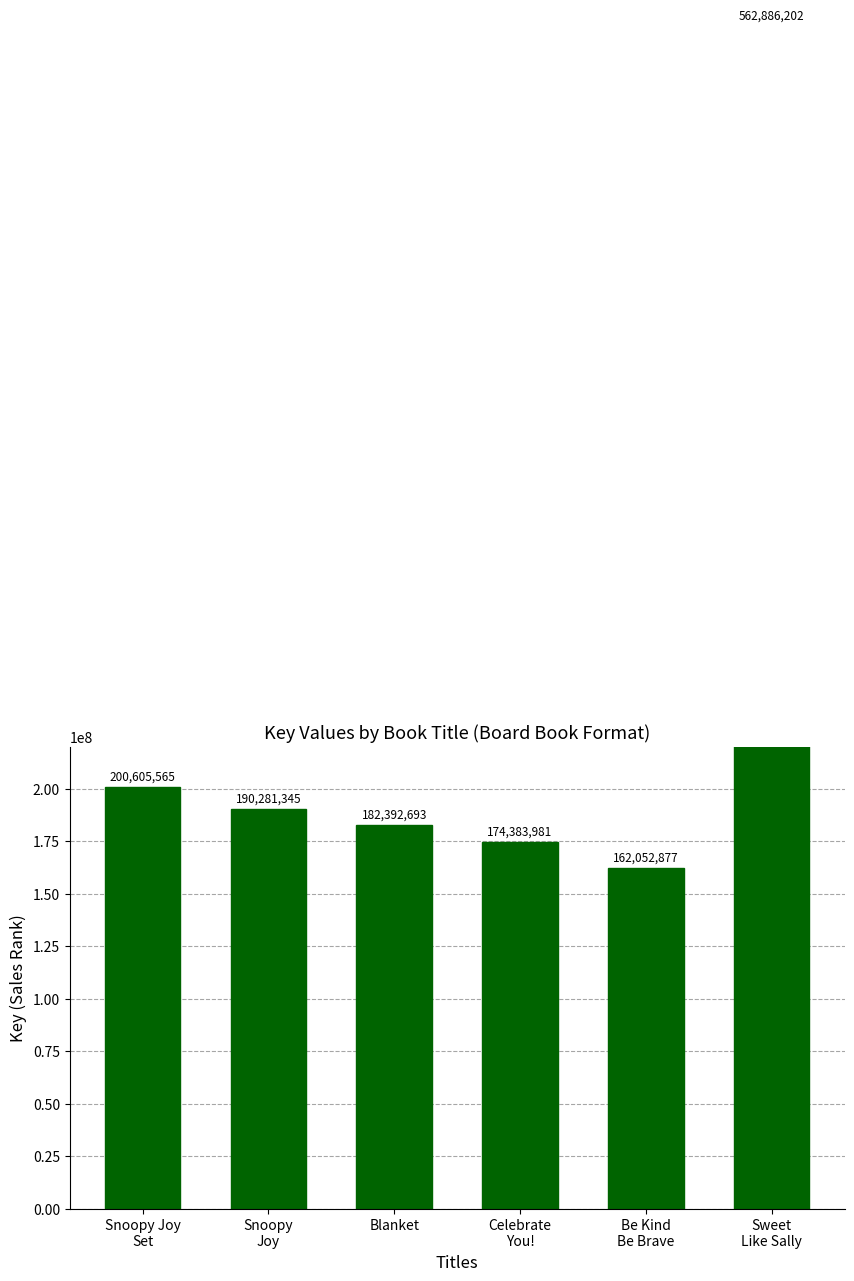

What is the label of the 3rd bar from the right?

Celebrate
You!